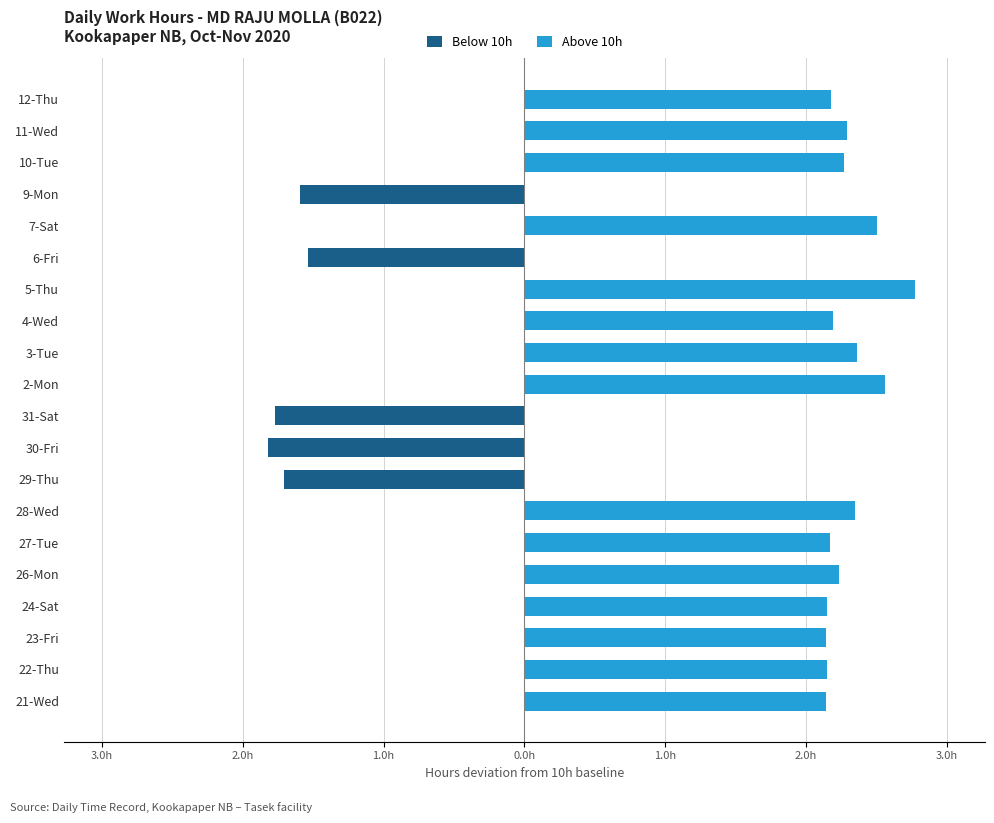

Is it true that Above 10h equals 4.4 at 5-Thu?

False